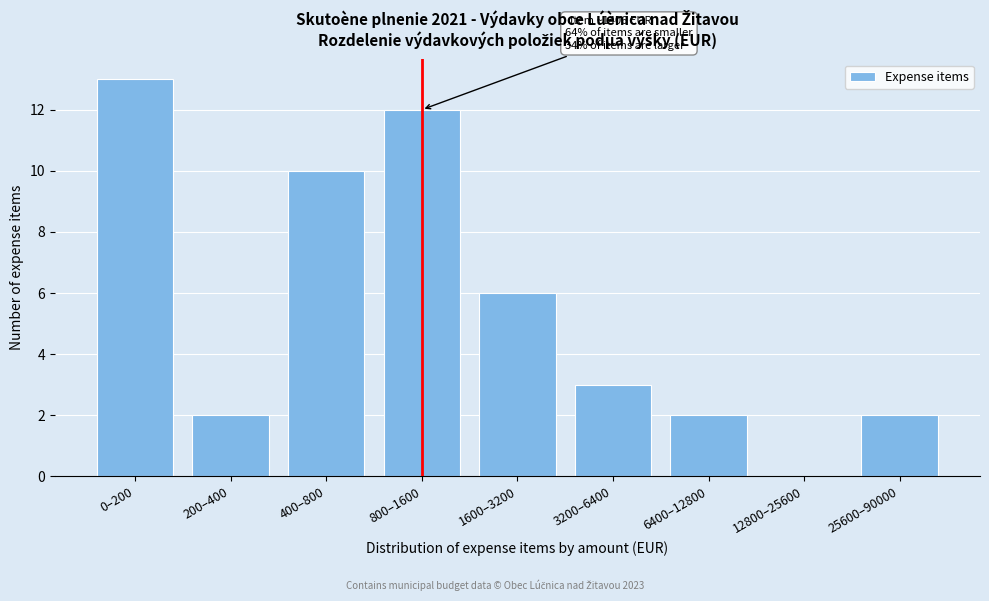

Reading left to right, list all the values displayed in this chart.

0–200=13	200–400=2	400–800=10	800–1600=12	1600–3200=6	3200–6400=3	6400–12800=2	12800–25600=0	25600–90000=2